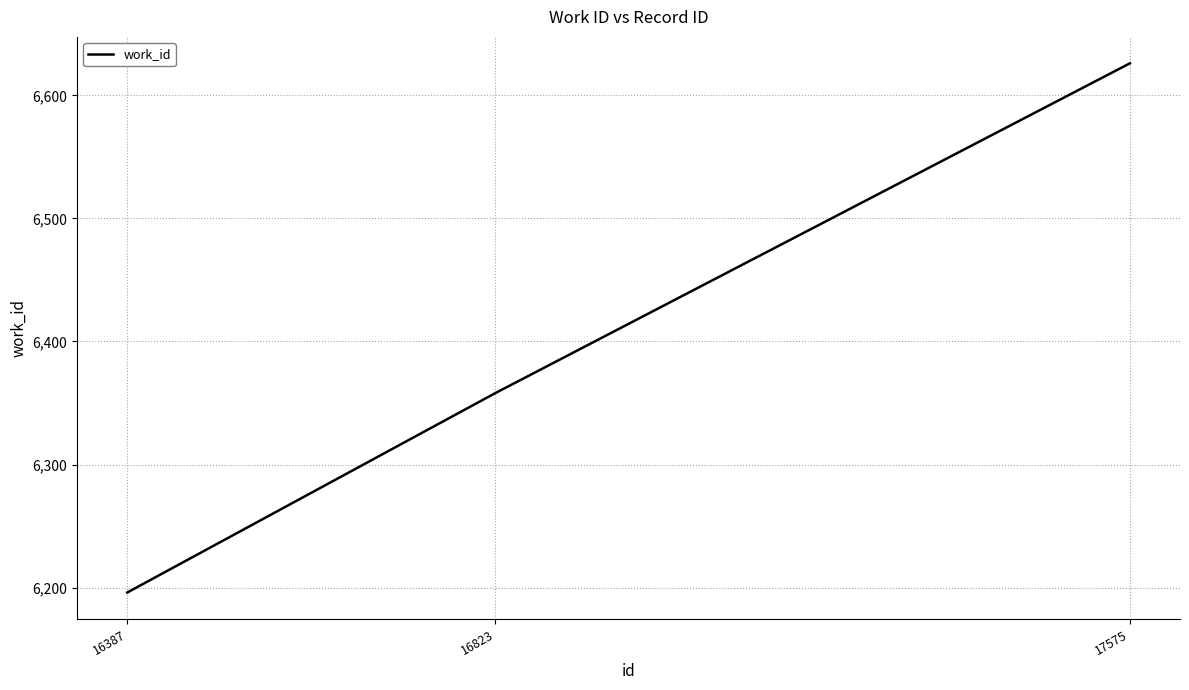

What is the greatest value displayed?

6626